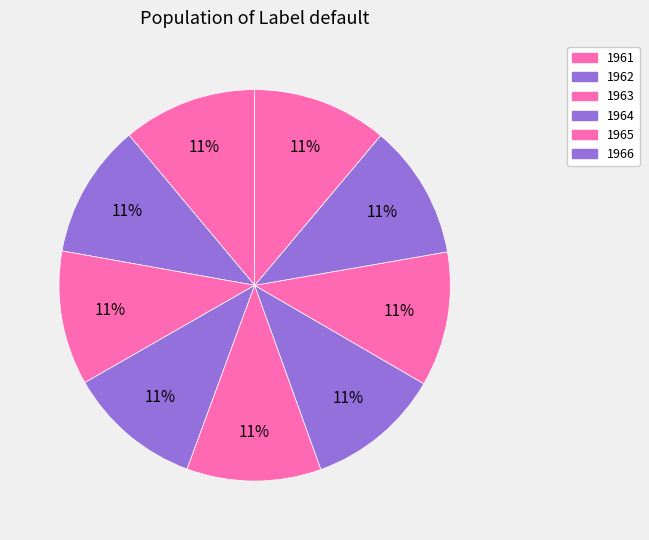

How many slices are in this pie chart?

9